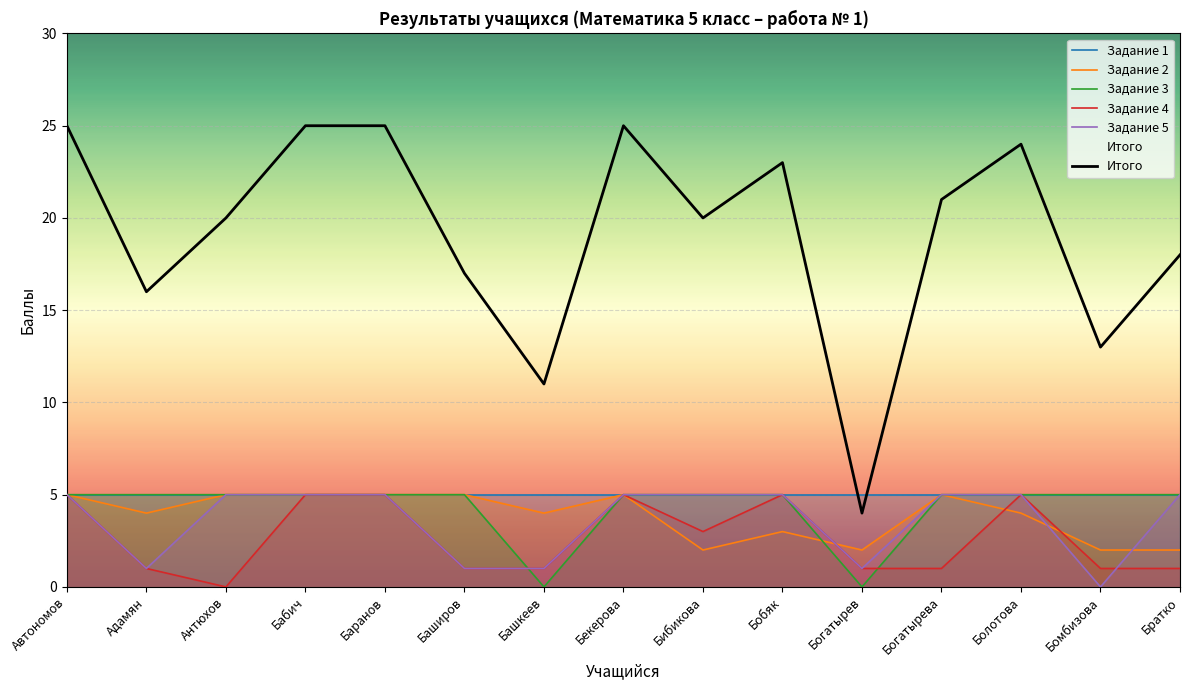

What are all the series names shown in the legend?

Задание 1, Задание 2, Задание 3, Задание 4, Задание 5, Итого